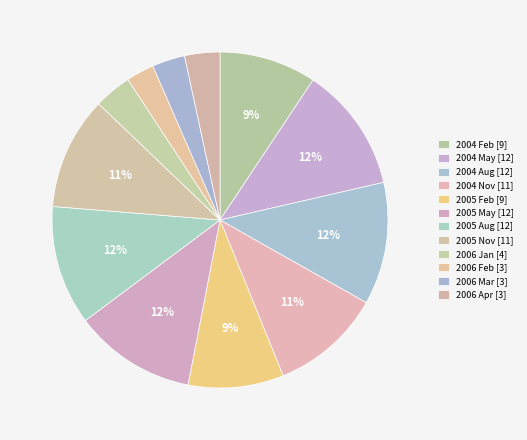

Count the number of slices in the pie.

12